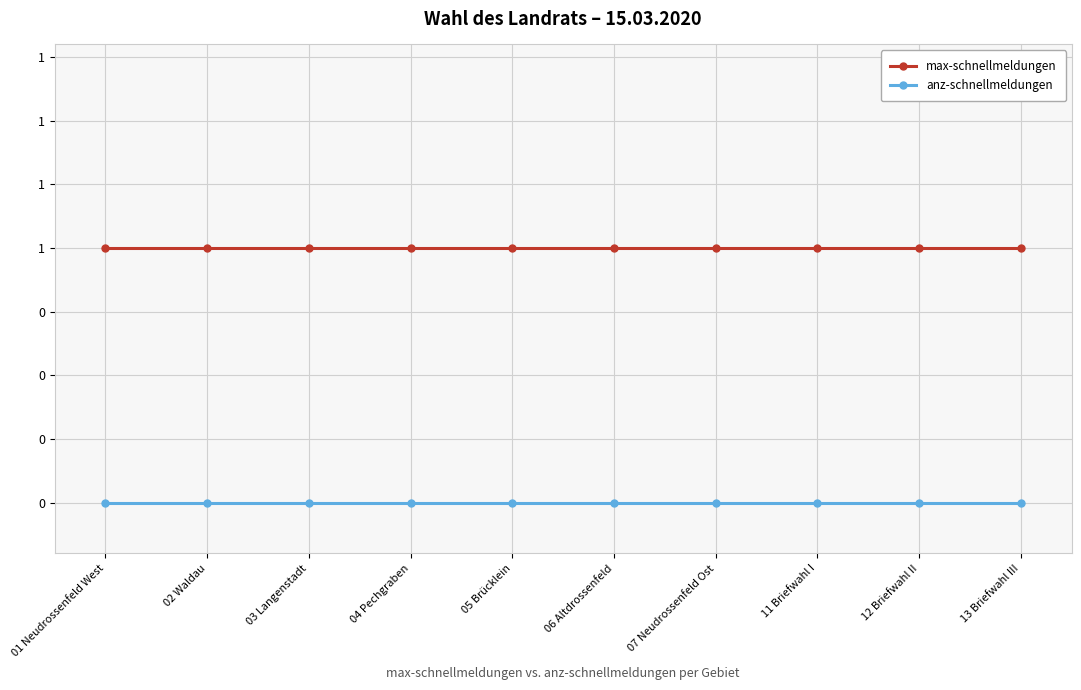

Between 01 Neudrossenfeld West and 06 Altdrossenfeld, which series saw the biggest shift?

max-schnellmeldungen